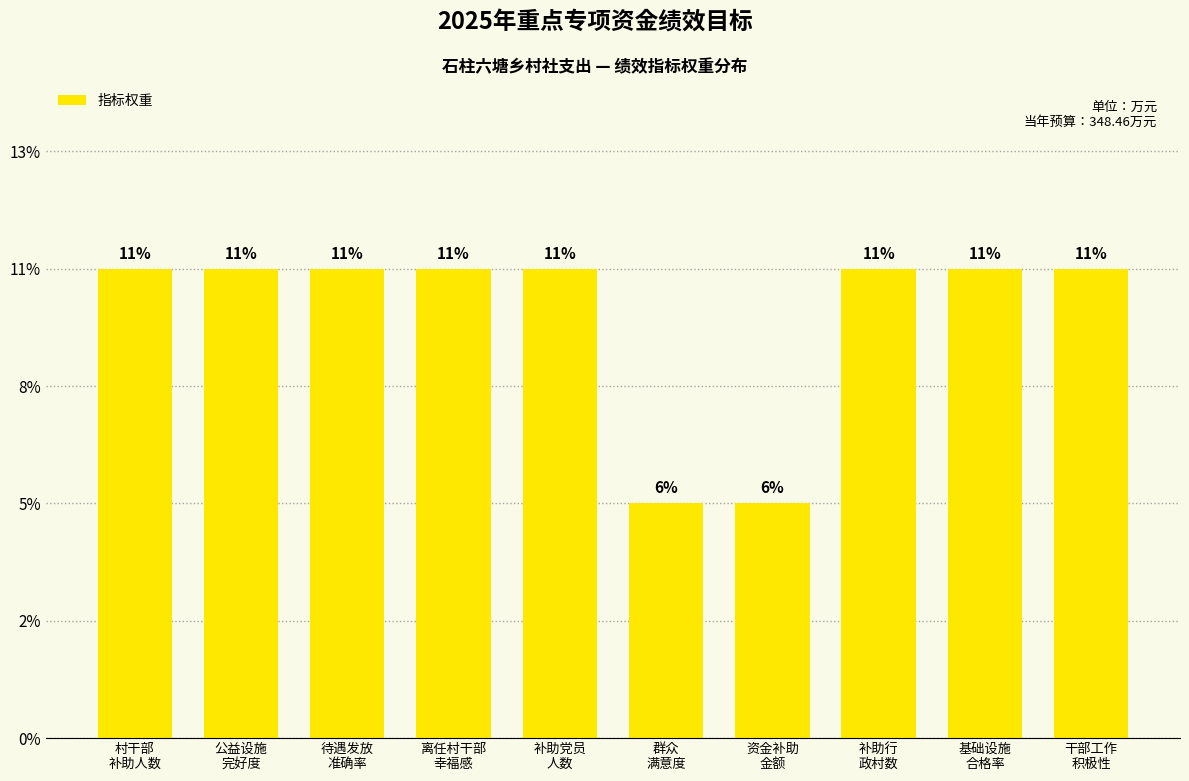

Does the chart contain any negative values?

No